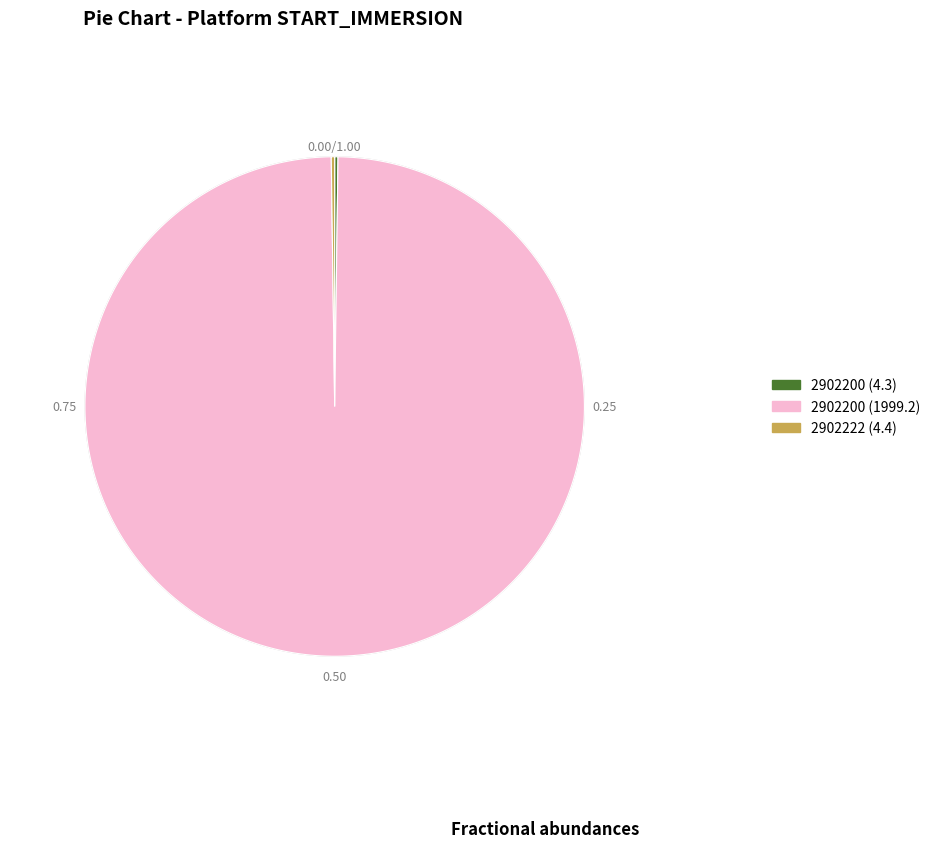

Rank the categories by value from highest to lowest.

2902200 (1999.2), 2902222 (4.4), 2902200 (4.3)